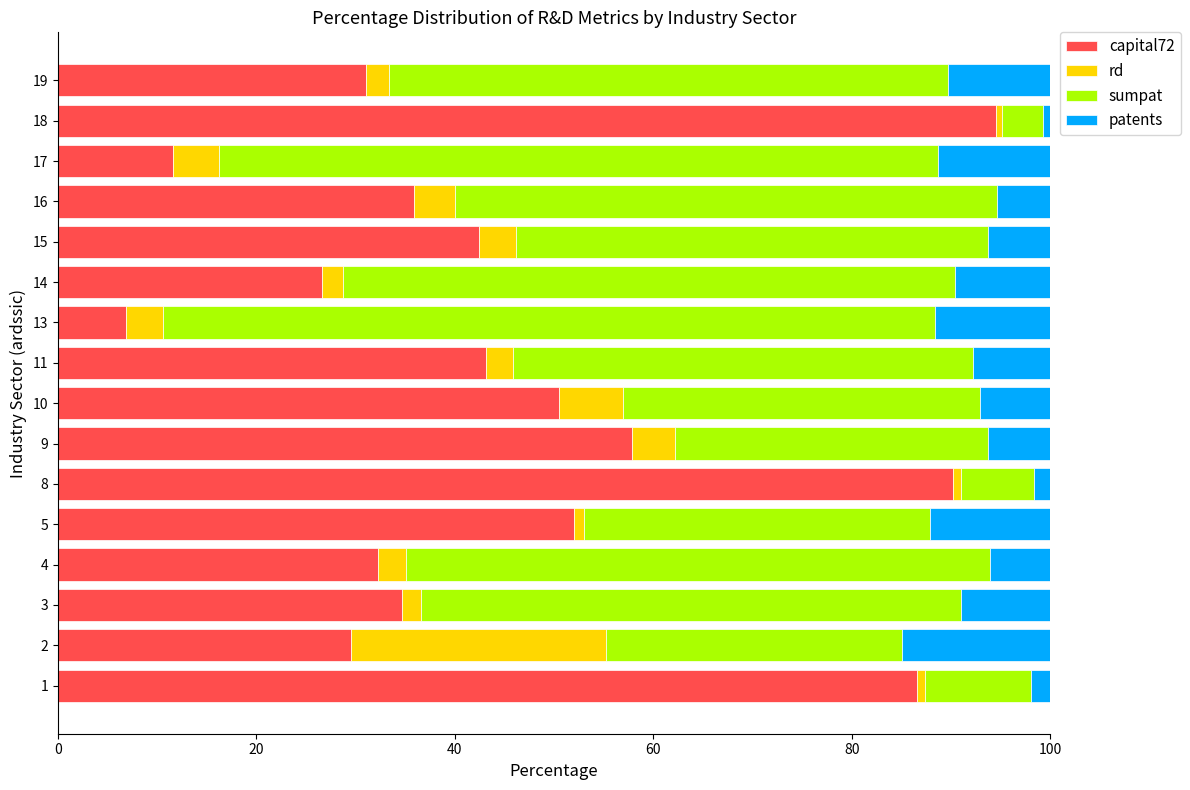

Count the number of data series in this chart.

4